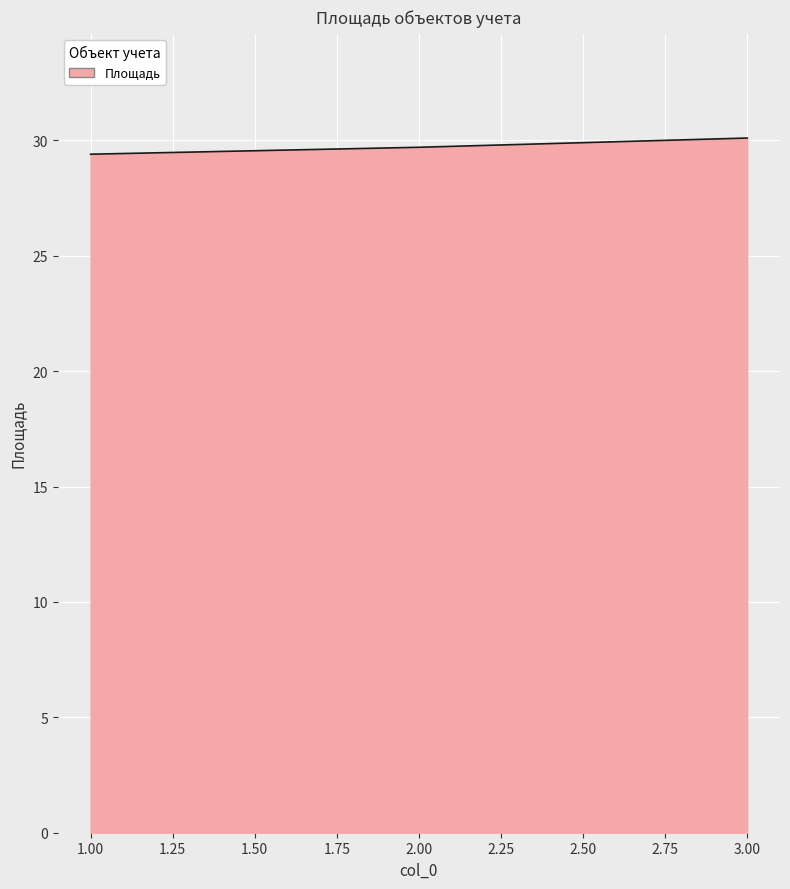

Rank the categories by value from highest to lowest.

3.00, 2.00, 1.00